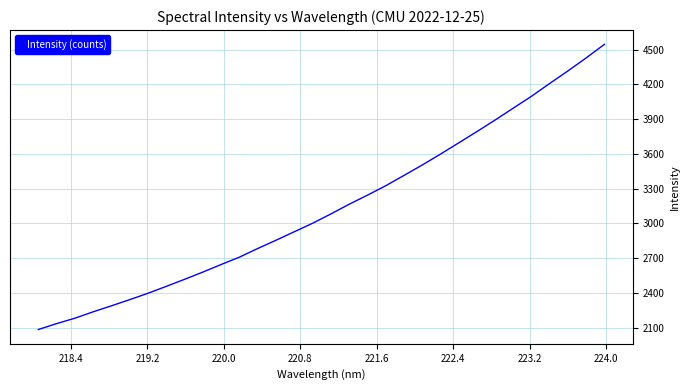

What is the minimum value shown in the chart?

2085.1